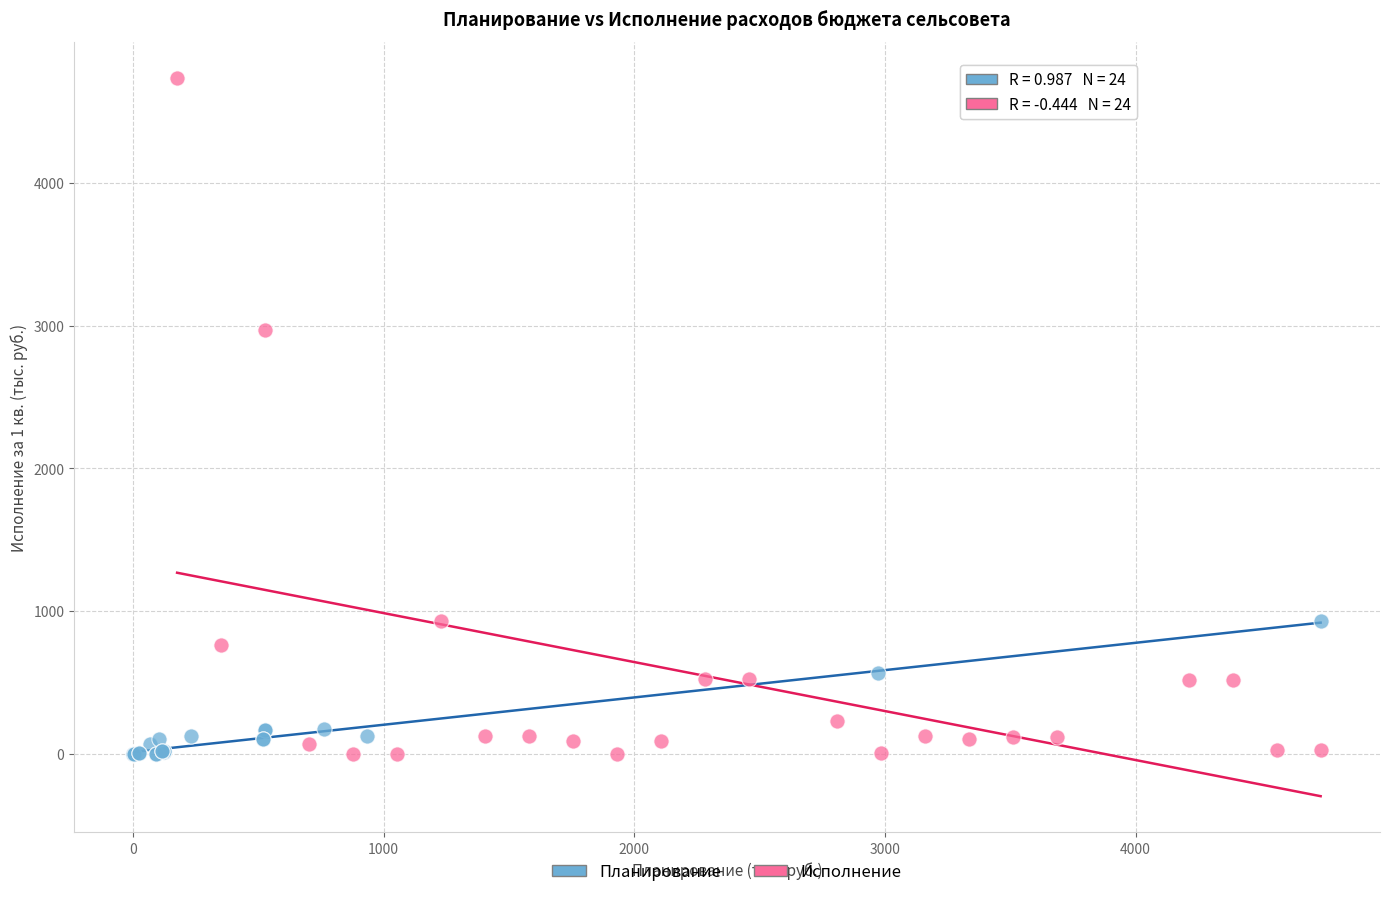

Which series contains the highest Y value?

Исполнение